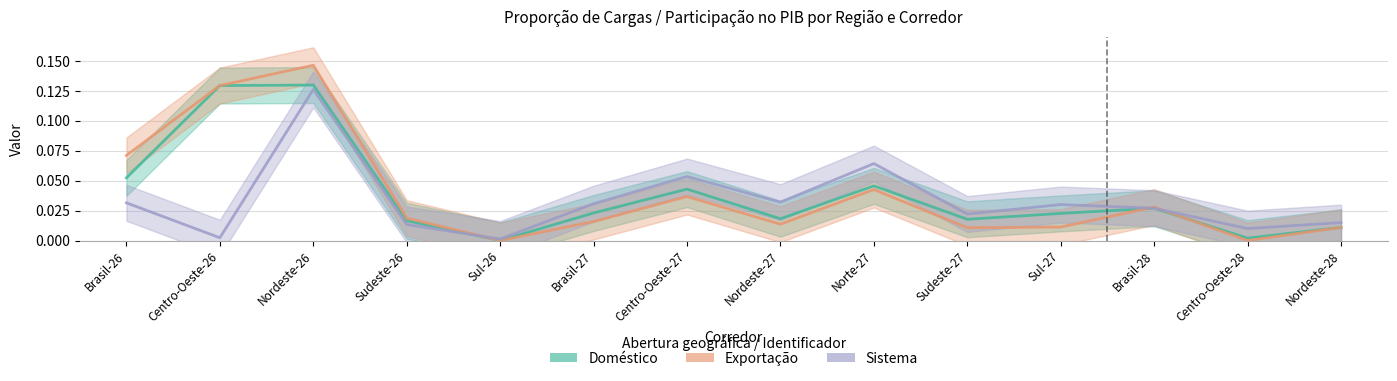

After their last crossing, which series has the higher values: Doméstico or Exportação?

Doméstico